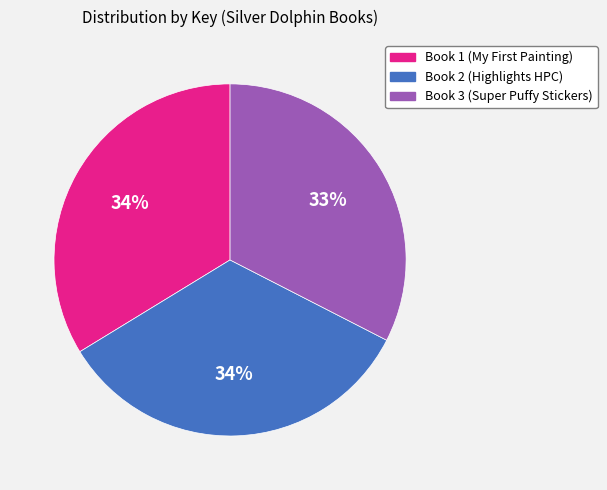

Is it true that Book 3 (Super Puffy Stickers) is 46% of the pie?

False